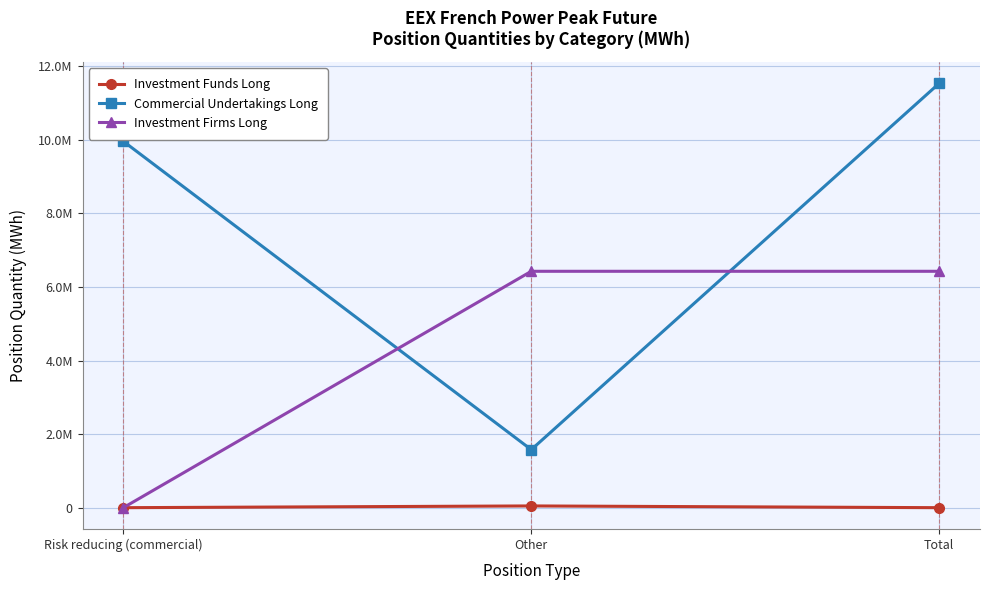

True or false: Investment Firms Long has a value of 6427332 at Total.

True